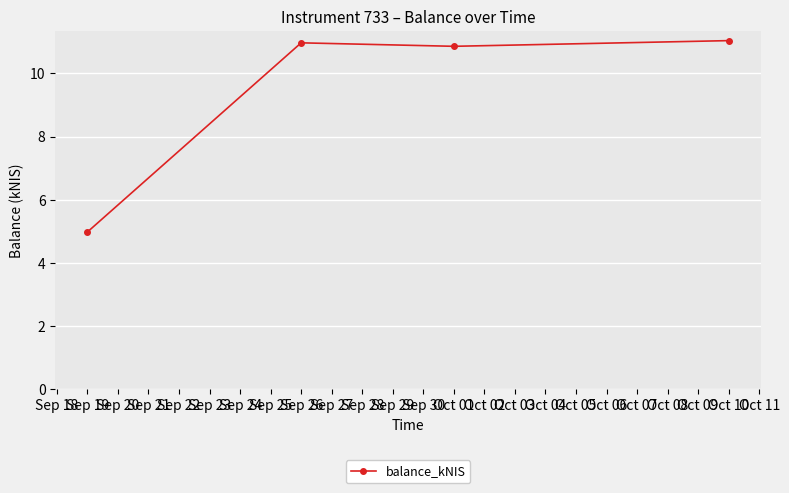

At which label is the value closest to 8?

Oct 01